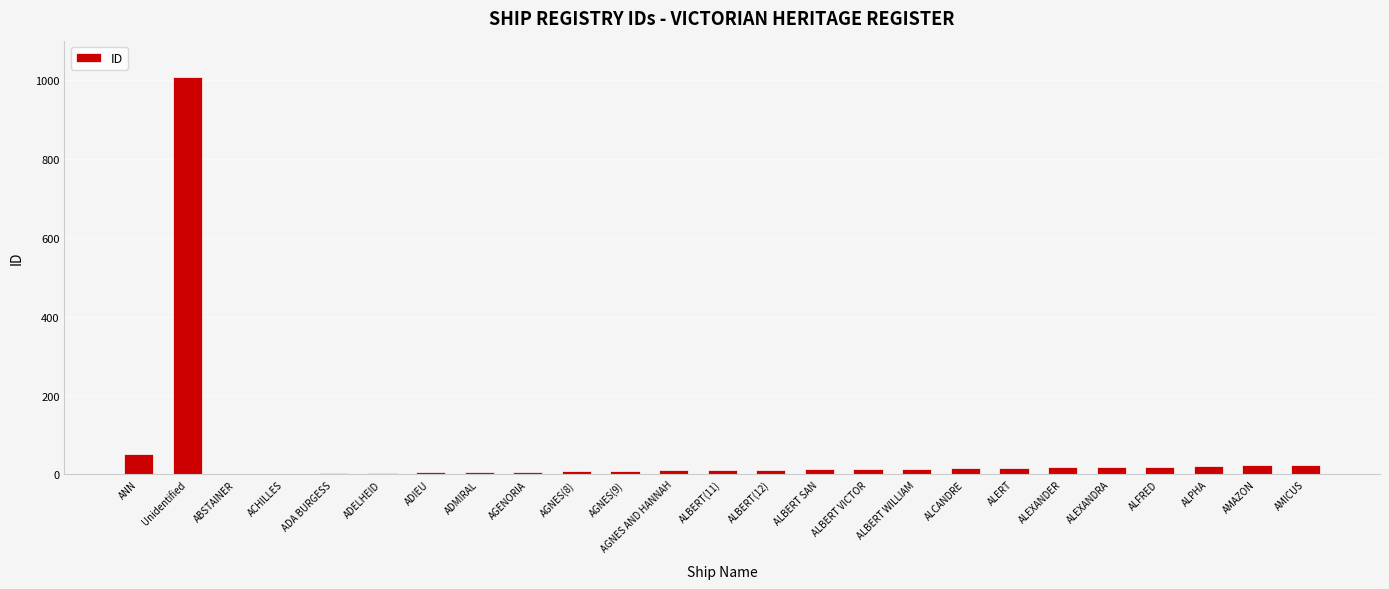

At which category does the chart reach its peak across all series?

Unidentified